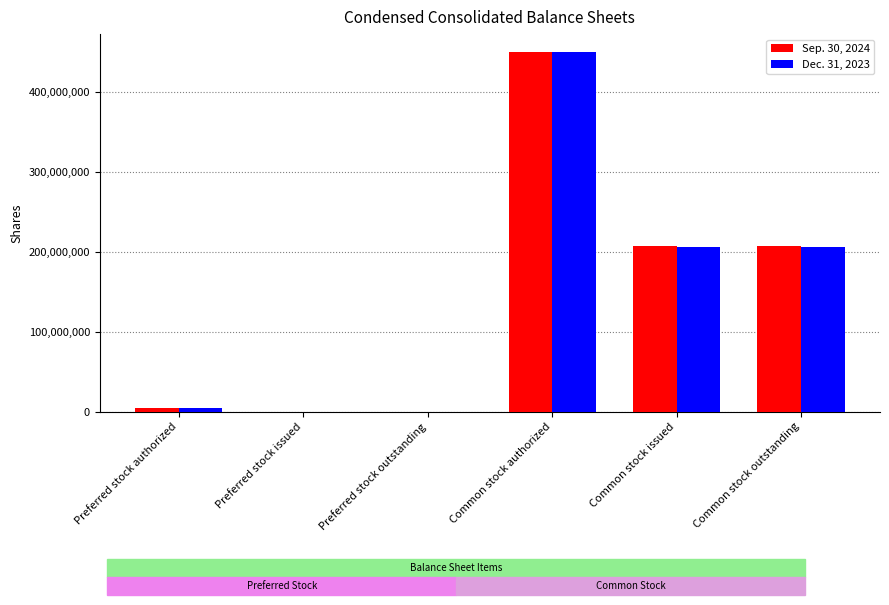

At which category does the chart reach its peak across all series?

Common stock authorized